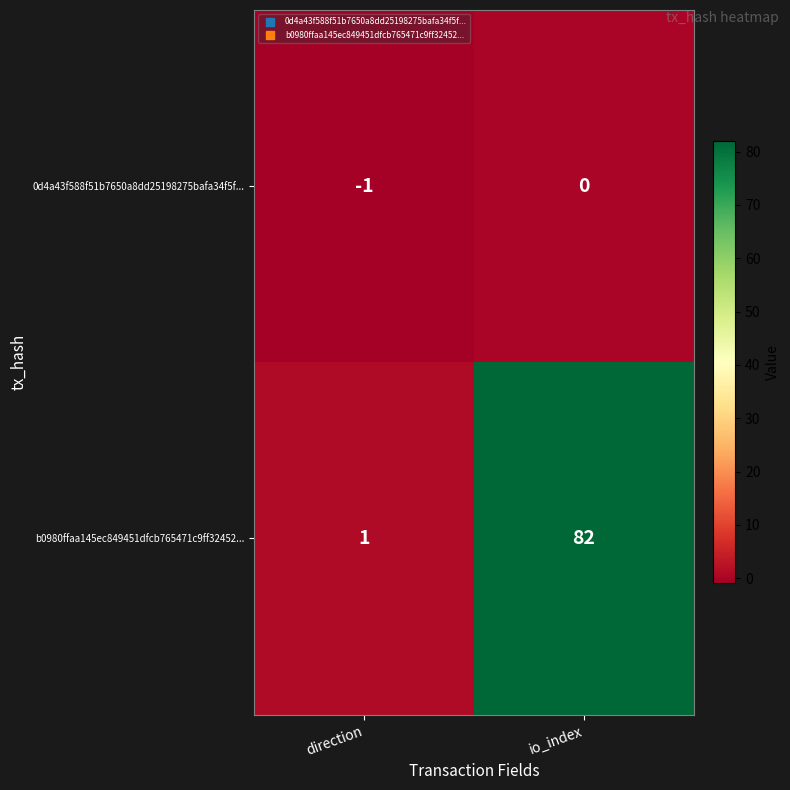

What is the spread (max minus min) of values at direction?

2